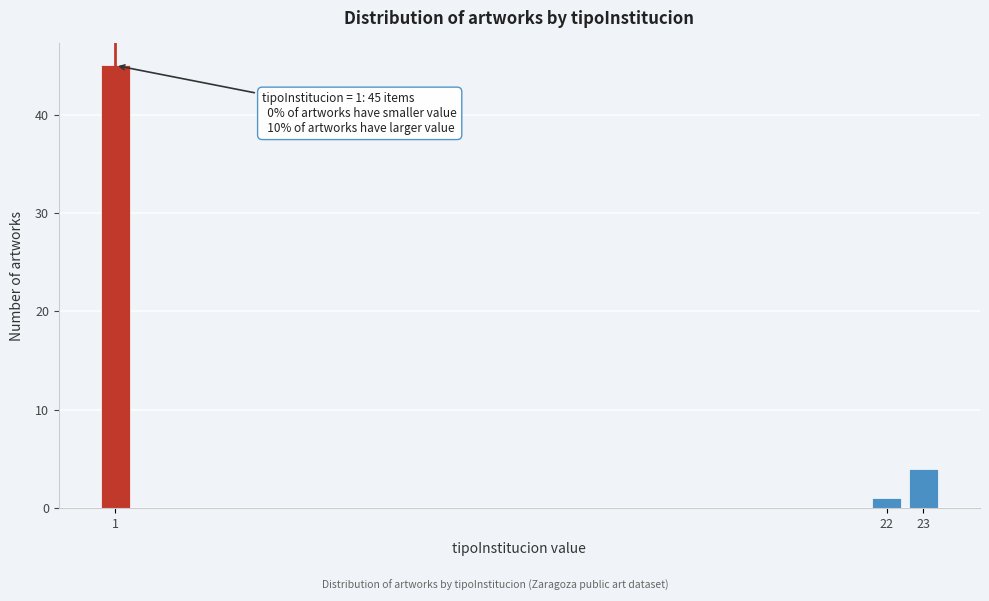

Reading left to right, extract all data points from this chart.

1=45	22=1	23=4